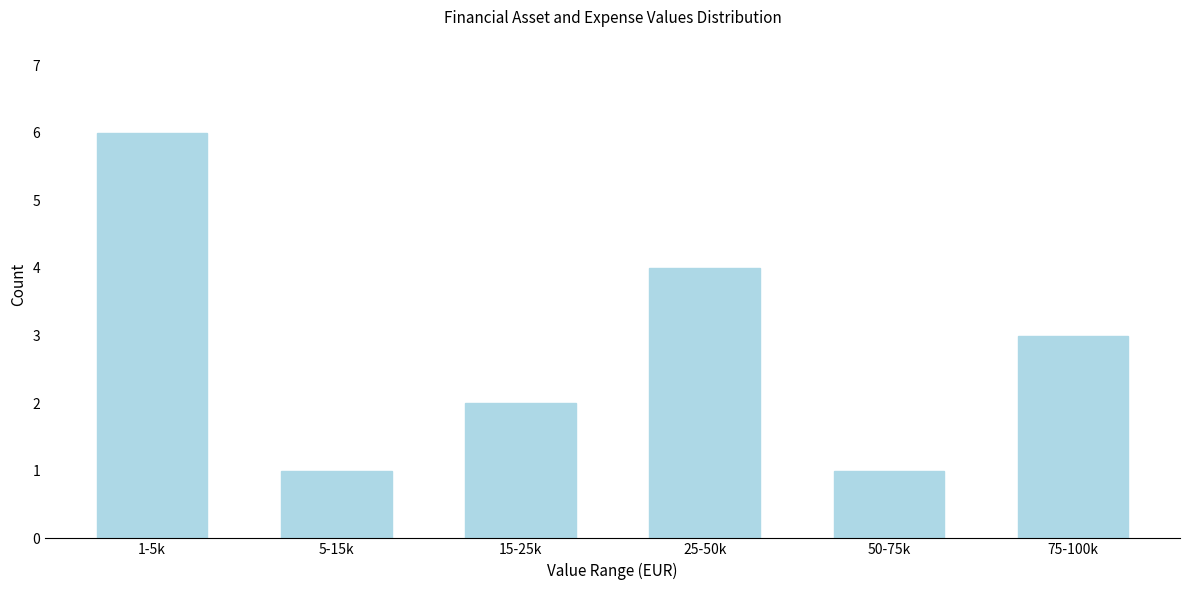

Reading left to right, what are all the values shown in this chart?

6	1	2	4	1	3